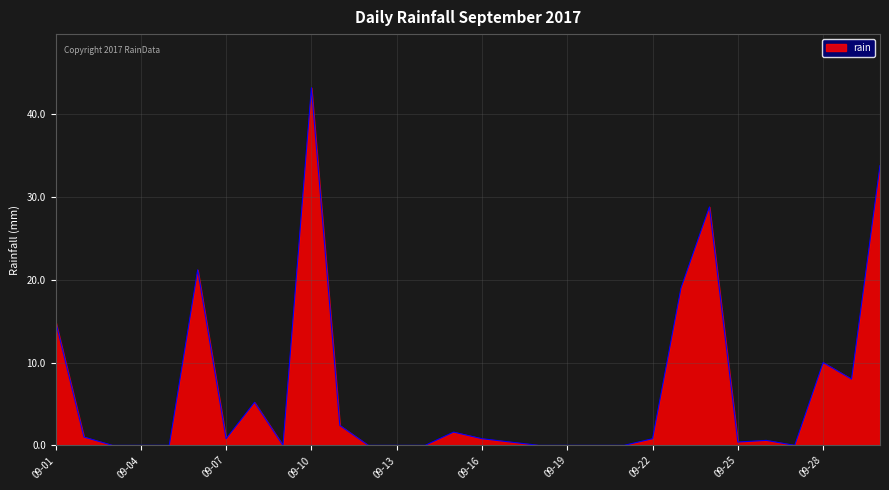

What is the greatest value displayed?

43.2